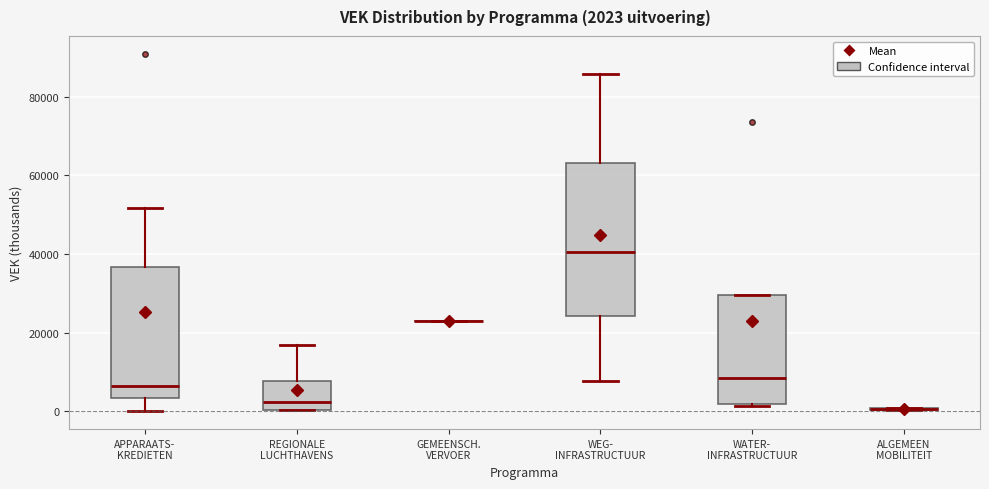

Comparing the boxes themselves (not the whiskers), which one is the tallest?

WEG- INFRASTRUCTUUR